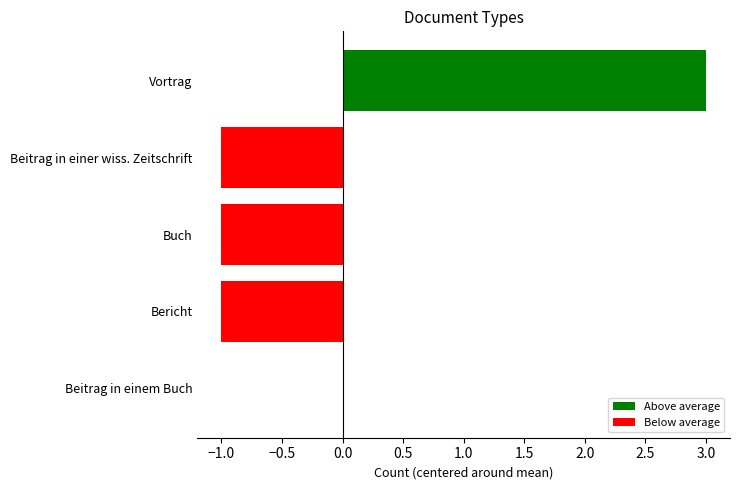

What is the maximum value shown in the chart?

3